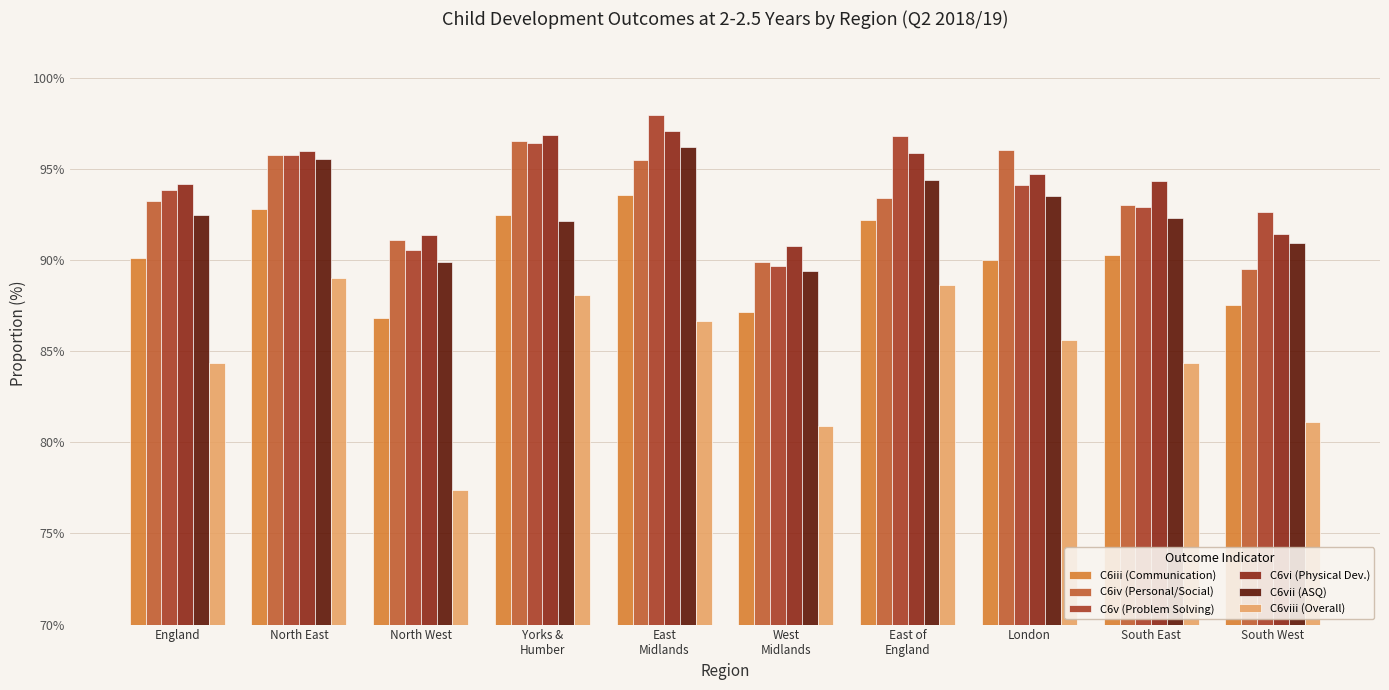

At which label does C6viii (Overall) reach its minimum?

North West